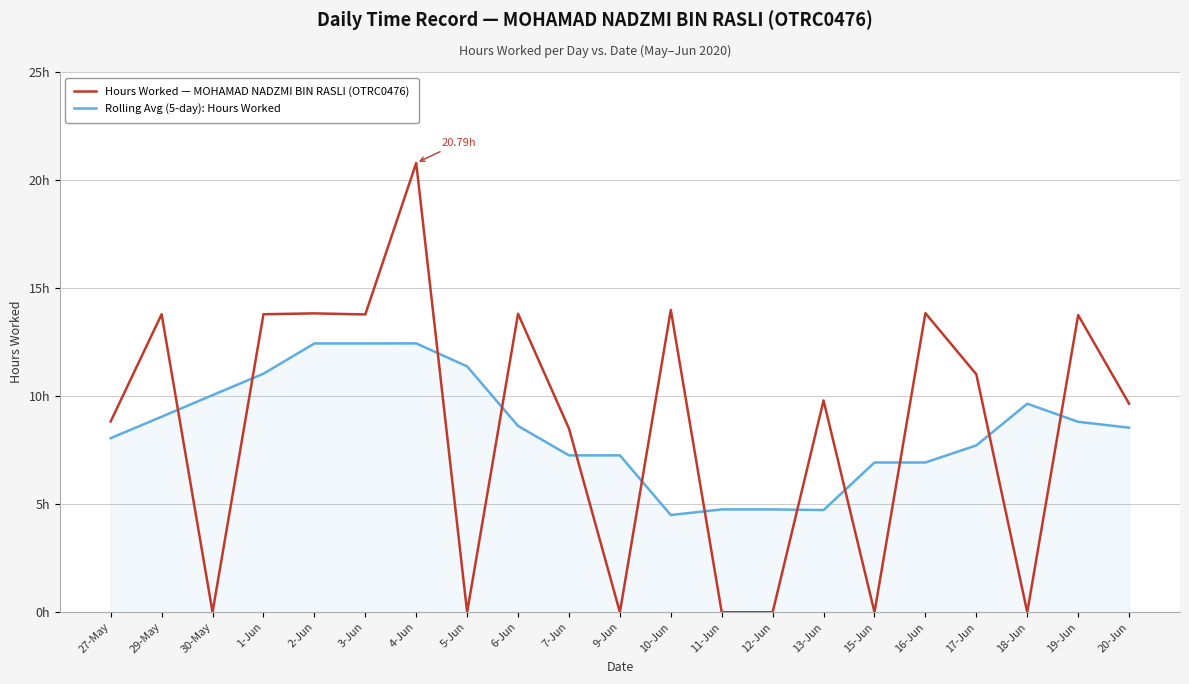

Is this an area chart (filled region under the line)?

Yes